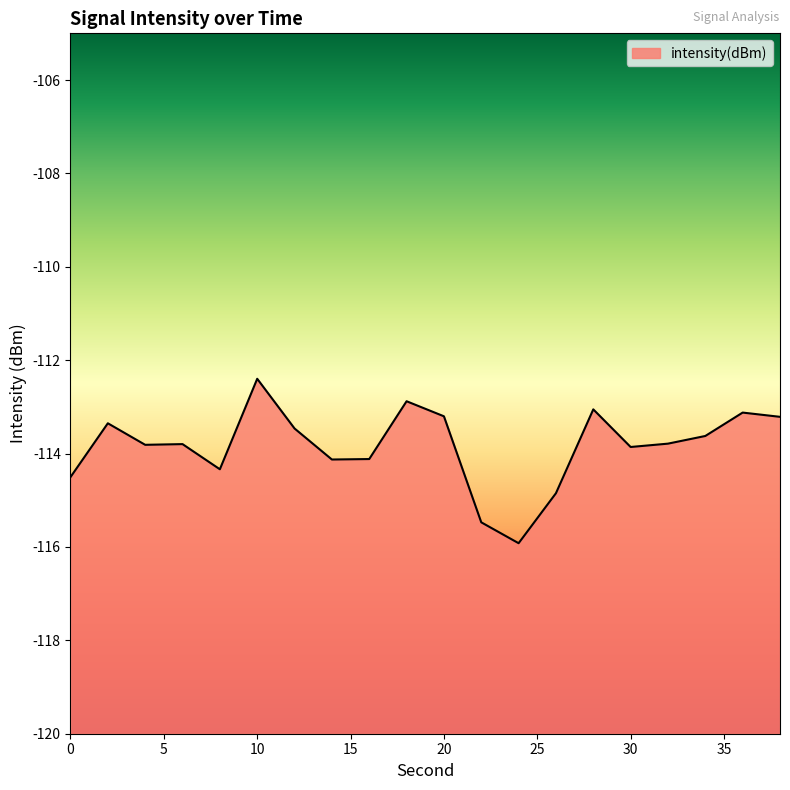

What is the difference between the second highest and second lowest values?

2.6